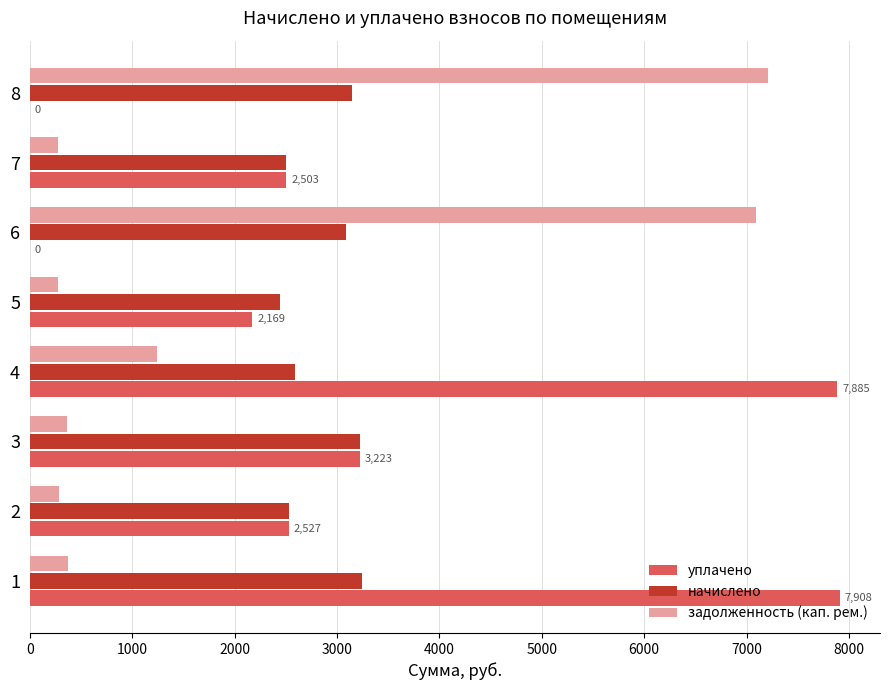

What is the maximum value shown in the chart?

7907.8